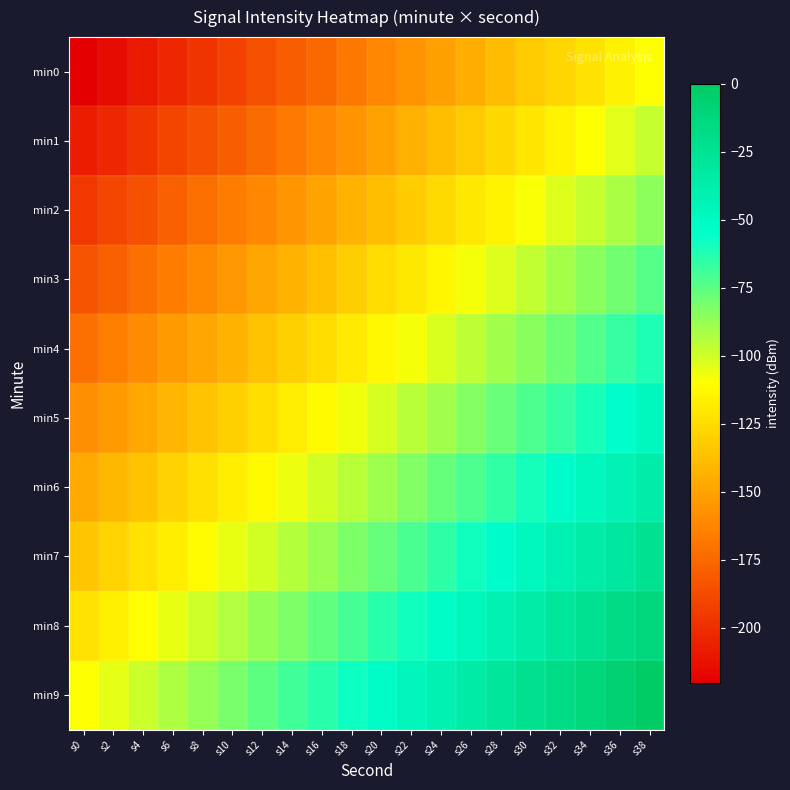

Reading left to right, transcribe all the data shown in this chart.

min0: s0=-220.3	s2=-214.5	s4=-208.7	s6=-202.9	s8=-197.1	s10=-191.3	s12=-185.5	s14=-179.7	s16=-173.9	s18=-168.2	s20=-162.4	s22=-156.6	s24=-150.8	s26=-145.0	s28=-139.2	s30=-133.4	s32=-127.6	s34=-121.8	s36=-116.0	s38=-110.2
min1: s0=-208.1	s2=-202.3	s4=-196.5	s6=-190.7	s8=-184.9	s10=-179.1	s12=-173.3	s14=-167.5	s16=-161.7	s18=-155.9	s20=-150.1	s22=-144.3	s24=-138.5	s26=-132.7	s28=-126.9	s30=-121.1	s32=-115.3	s34=-109.5	s36=-103.7	s38=-97.9
min2: s0=-195.9	s2=-190.1	s4=-184.3	s6=-178.5	s8=-172.7	s10=-166.9	s12=-161.1	s14=-155.3	s16=-149.5	s18=-143.7	s20=-137.9	s22=-132.1	s24=-126.3	s26=-120.5	s28=-114.7	s30=-108.9	s32=-103.1	s34=-97.3	s36=-91.5	s38=-85.7
min3: s0=-183.6	s2=-177.8	s4=-172.0	s6=-166.2	s8=-160.4	s10=-154.6	s12=-148.8	s14=-143.0	s16=-137.2	s18=-131.4	s20=-125.6	s22=-119.8	s24=-114.0	s26=-108.2	s28=-102.4	s30=-96.6	s32=-90.8	s34=-85.0	s36=-79.2	s38=-73.4
min4: s0=-171.4	s2=-165.6	s4=-159.8	s6=-154.0	s8=-148.2	s10=-142.4	s12=-136.6	s14=-130.8	s16=-125.0	s18=-119.2	s20=-113.4	s22=-107.6	s24=-101.8	s26=-96.0	s28=-90.2	s30=-84.4	s32=-78.6	s34=-72.8	s36=-67.0	s38=-61.2
min5: s0=-159.1	s2=-153.3	s4=-147.5	s6=-141.7	s8=-135.9	s10=-130.1	s12=-124.3	s14=-118.5	s16=-112.7	s18=-106.9	s20=-101.1	s22=-95.3	s24=-89.6	s26=-83.8	s28=-78.0	s30=-72.2	s32=-66.4	s34=-60.6	s36=-54.8	s38=-49.0
min6: s0=-146.9	s2=-141.1	s4=-135.3	s6=-129.5	s8=-123.7	s10=-117.9	s12=-112.1	s14=-106.3	s16=-100.5	s18=-94.7	s20=-88.9	s22=-83.1	s24=-77.3	s26=-71.5	s28=-65.7	s30=-59.9	s32=-54.1	s34=-48.3	s36=-42.5	s38=-36.7
min7: s0=-134.6	s2=-128.9	s4=-123.1	s6=-117.3	s8=-111.5	s10=-105.7	s12=-99.9	s14=-94.1	s16=-88.3	s18=-82.5	s20=-76.7	s22=-70.9	s24=-65.1	s26=-59.3	s28=-53.5	s30=-47.7	s32=-41.9	s34=-36.1	s36=-30.3	s38=-24.5
min8: s0=-122.4	s2=-116.6	s4=-110.8	s6=-105.0	s8=-99.2	s10=-93.4	s12=-87.6	s14=-81.8	s16=-76.0	s18=-70.2	s20=-64.4	s22=-58.6	s24=-52.8	s26=-47.0	s28=-41.2	s30=-35.4	s32=-29.6	s34=-23.8	s36=-18.0	s38=-12.2
min9: s0=-110.2	s2=-104.4	s4=-98.6	s6=-92.8	s8=-87.0	s10=-81.2	s12=-75.4	s14=-69.6	s16=-63.8	s18=-58.0	s20=-52.2	s22=-46.4	s24=-40.6	s26=-34.8	s28=-29.0	s30=-23.2	s32=-17.4	s34=-11.6	s36=-5.8	s38=-0.0